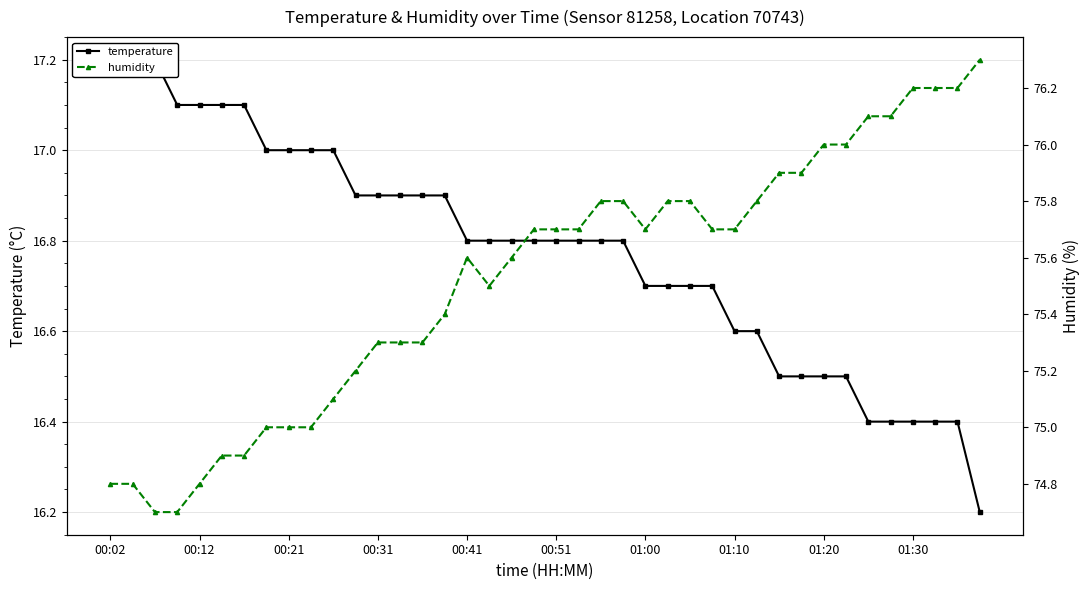

How many interior local peaks does the humidity series have?

1